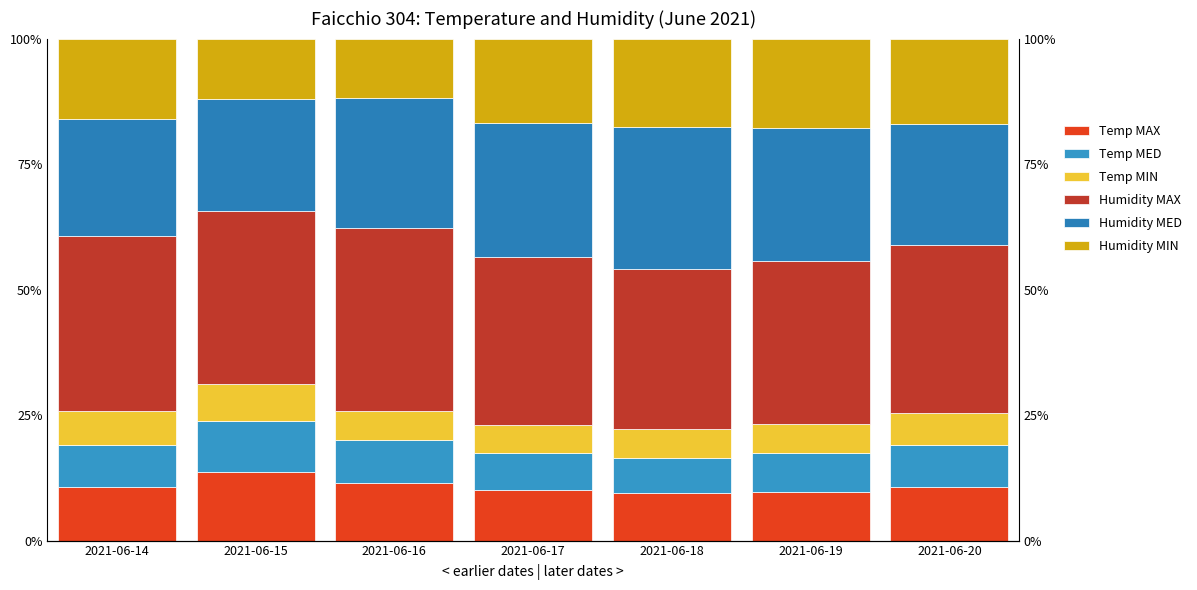

What is the sum of the Humidity MIN values at 2021-06-20 and 2021-06-16?

29.0